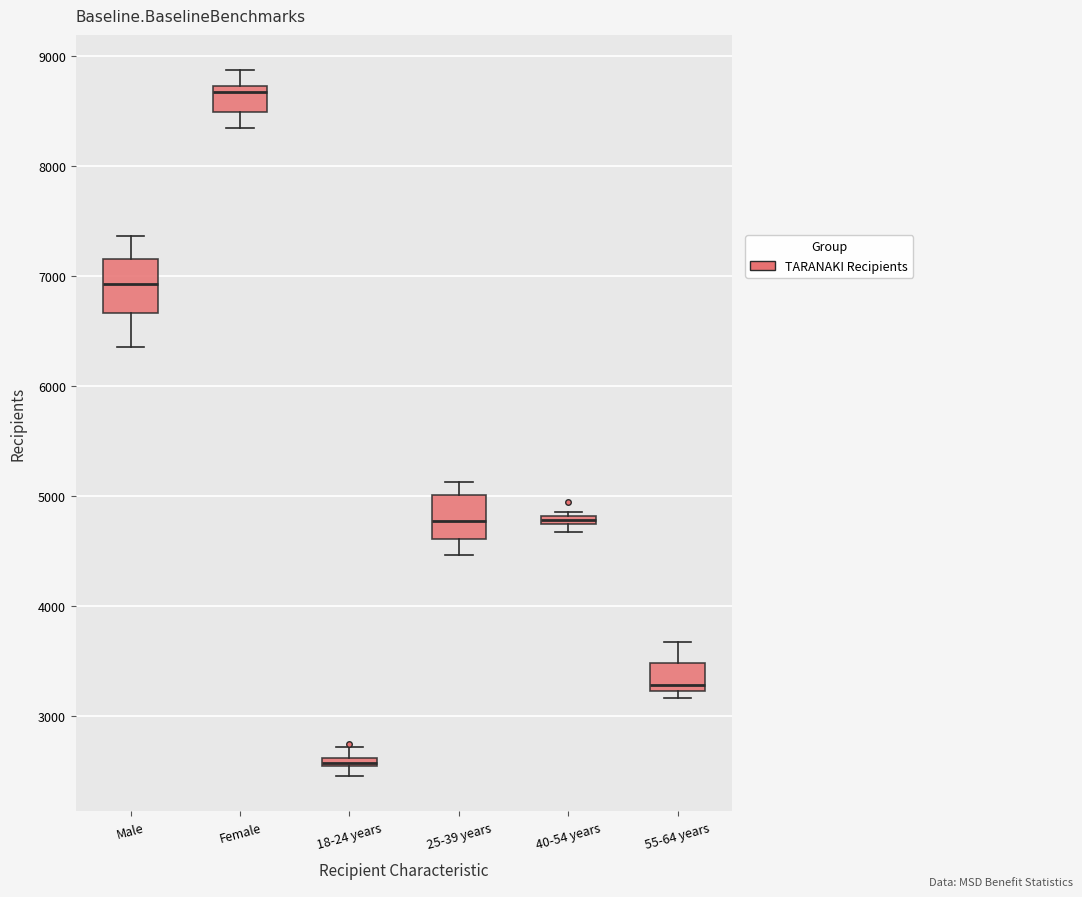

Which box's median line is the lowest?

18-24 years